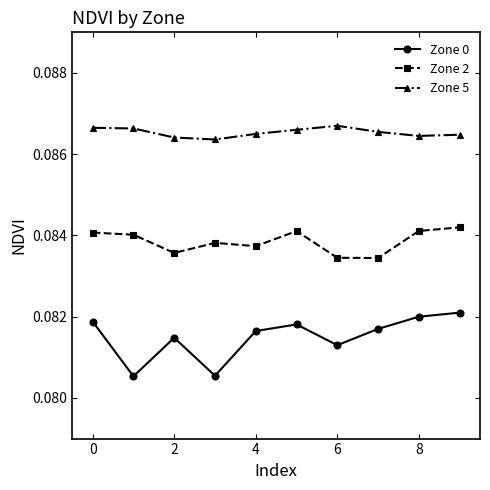

Which series has the largest range (max minus min)?

Zone 0